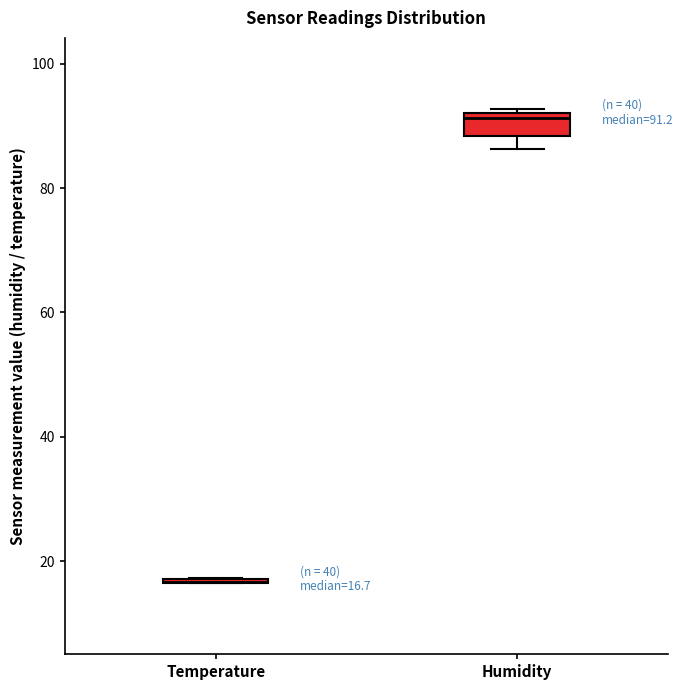

Comparing the boxes themselves (not the whiskers), which one is the tallest?

Humidity